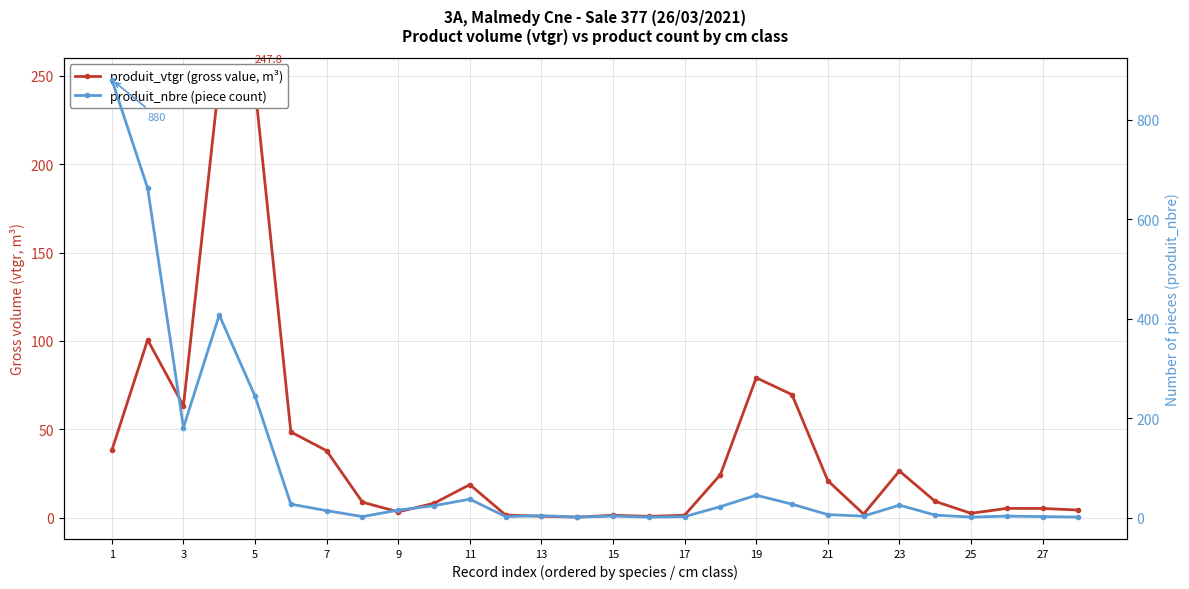

What is the label of the 28th point from the right?

1